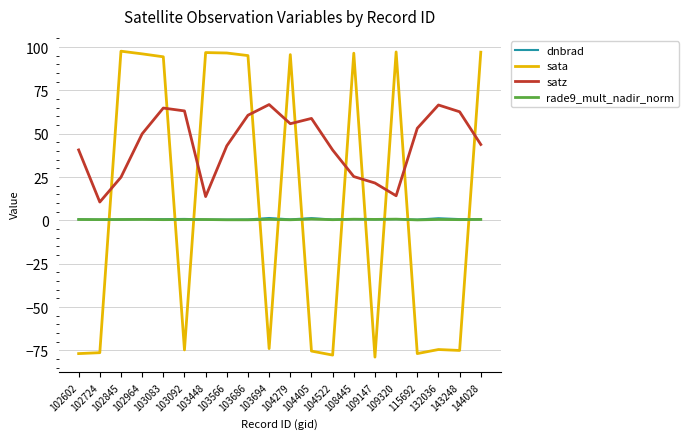

Is it true that satz equals 6.4 at 109320?

False